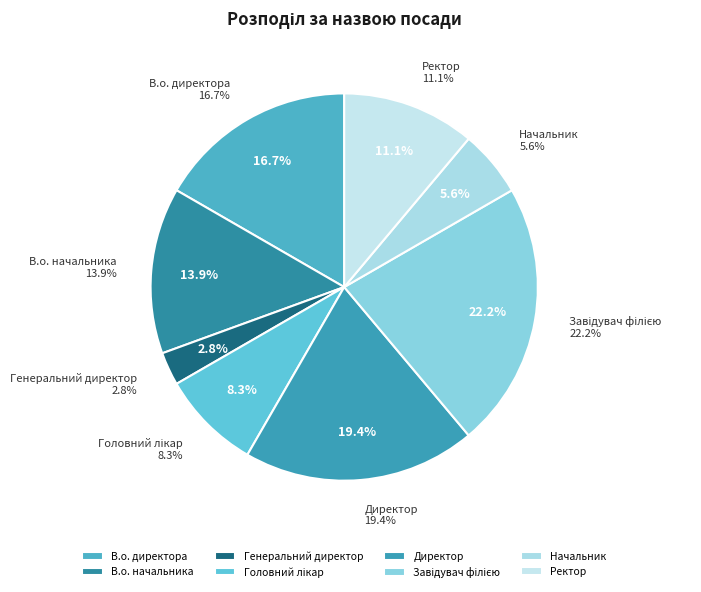

To the nearest percent, what portion does Начальник represent?

6%